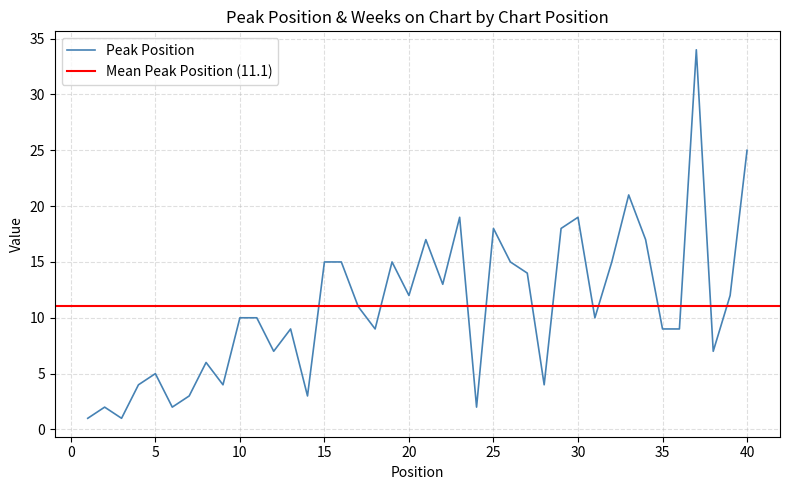

Reading left to right, extract all data points from this chart.

1=1	2=2	3=1	4=4	5=5	6=2	7=3	8=6	9=4	10=10	11=10	12=7	13=9	14=3	15=15	16=15	17=11	18=9	19=15	20=12	21=17	22=13	23=19	24=2	25=18	26=15	27=14	28=4	29=18	30=19	31=10	32=15	33=21	34=17	35=9	36=9	37=34	38=7	39=12	40=25